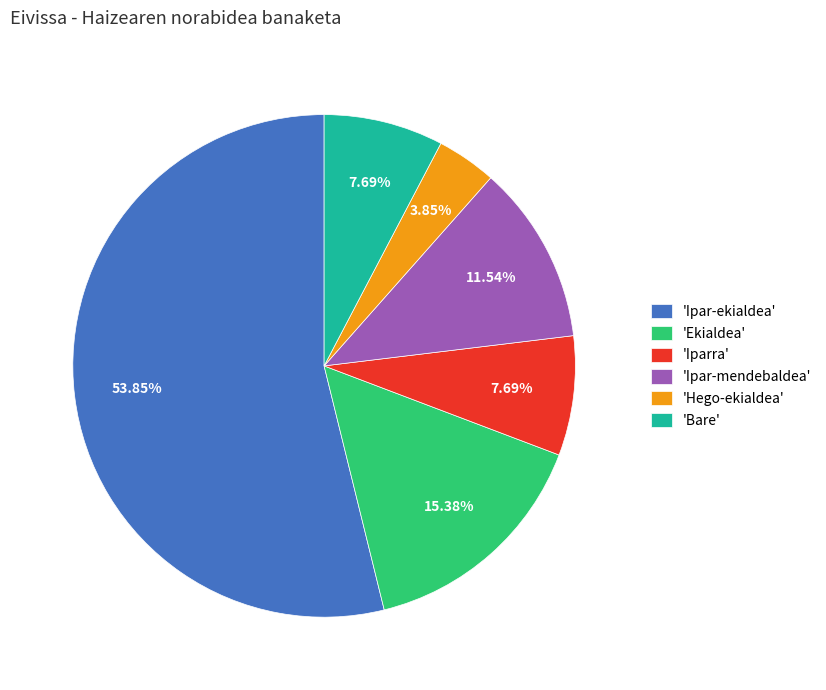

What is the largest slice in the pie chart?

'Ipar-ekialdea'